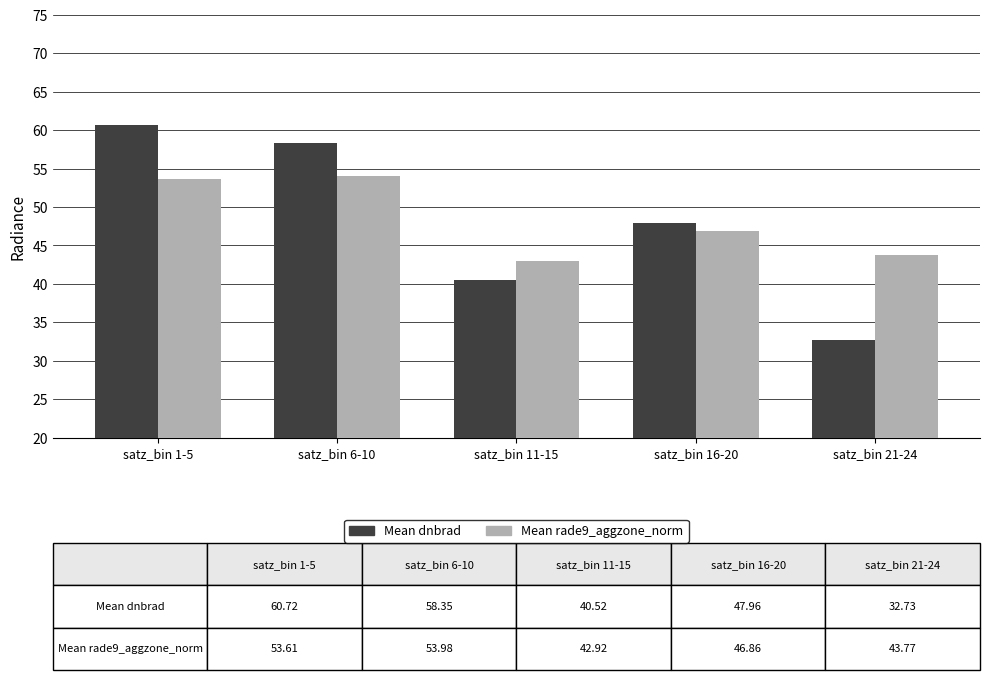

Which category has the highest value across all series?

satz_bin 1-5